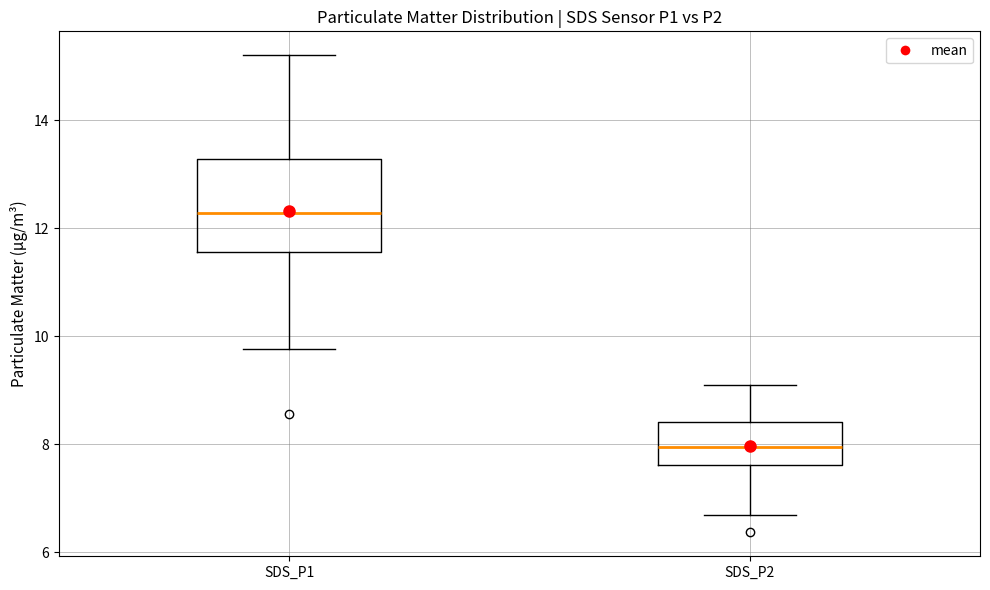

Reading left to right, read every box against the y-axis: the position of its median line, the range the box covers, and the ends of its whiskers. The values are not printed on the chart, so give them approximately, as read against the axis.

SDS_P1: median 12.2, box 11.6 to 13.2, whiskers 9.8 to 15.2
SDS_P2: median 8.0, box 7.6 to 8.4, whiskers 6.8 to 9.2